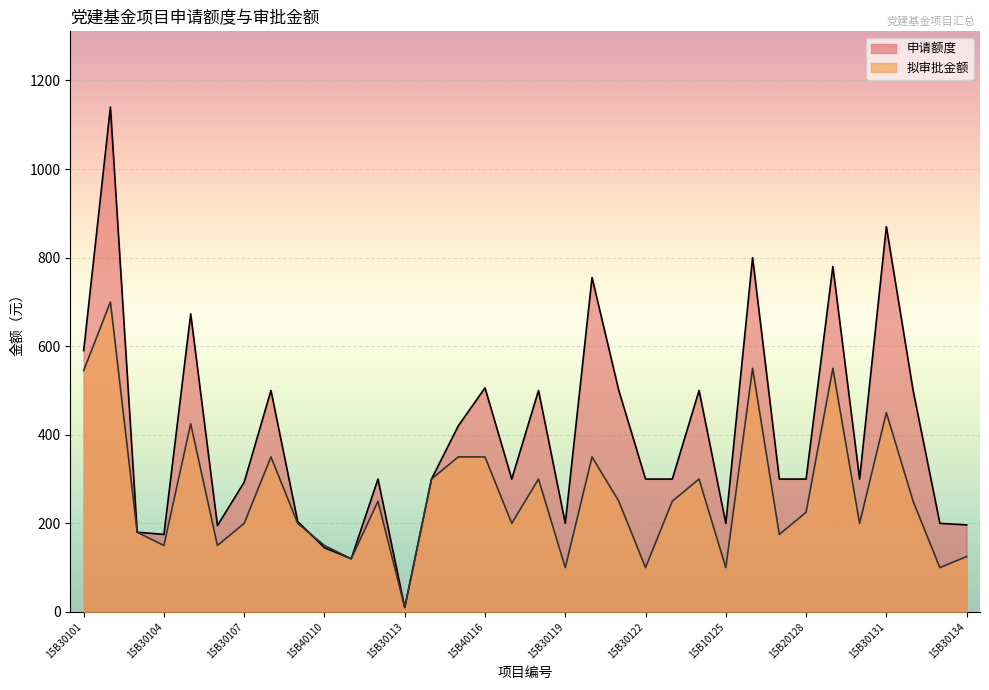

What is the greatest value displayed?

1140.0